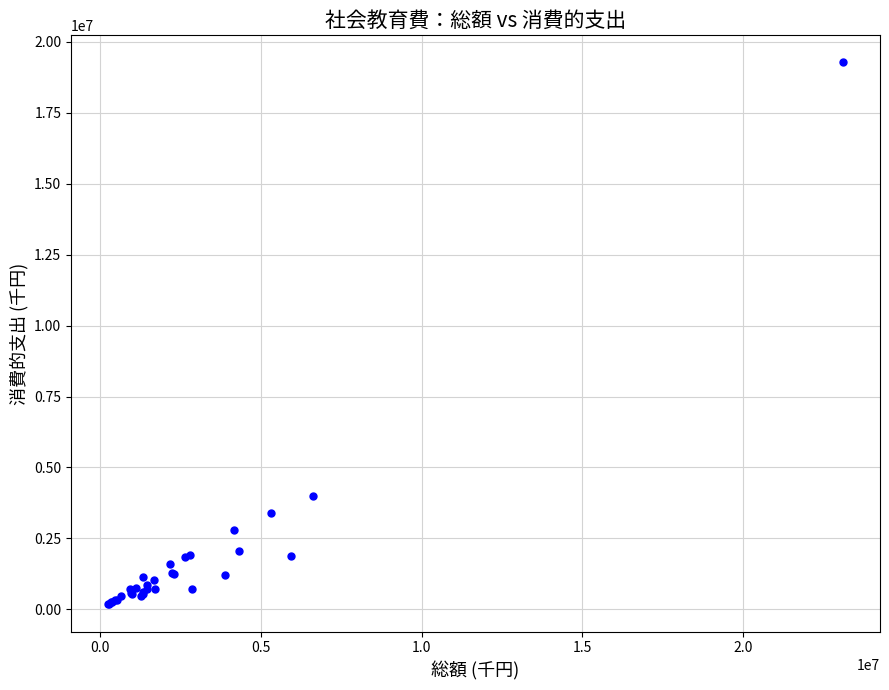

What Y value in the scatter plot is closest to 9722463?

3985440